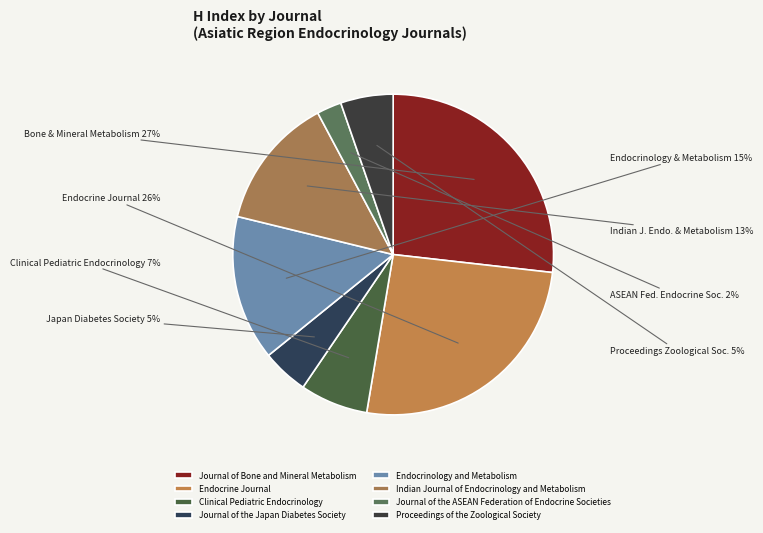

Which has a higher value, Endocrine Journal or Journal of the Japan Diabetes Society?

Endocrine Journal